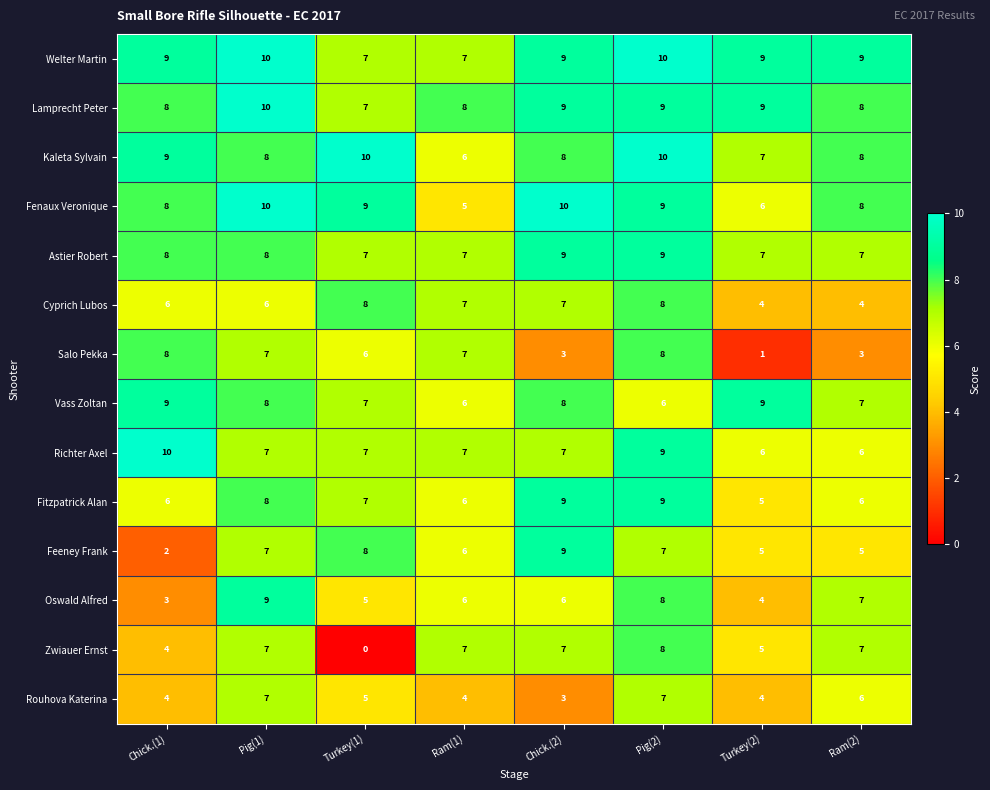

What is the sum of all Astier Robert values?

62